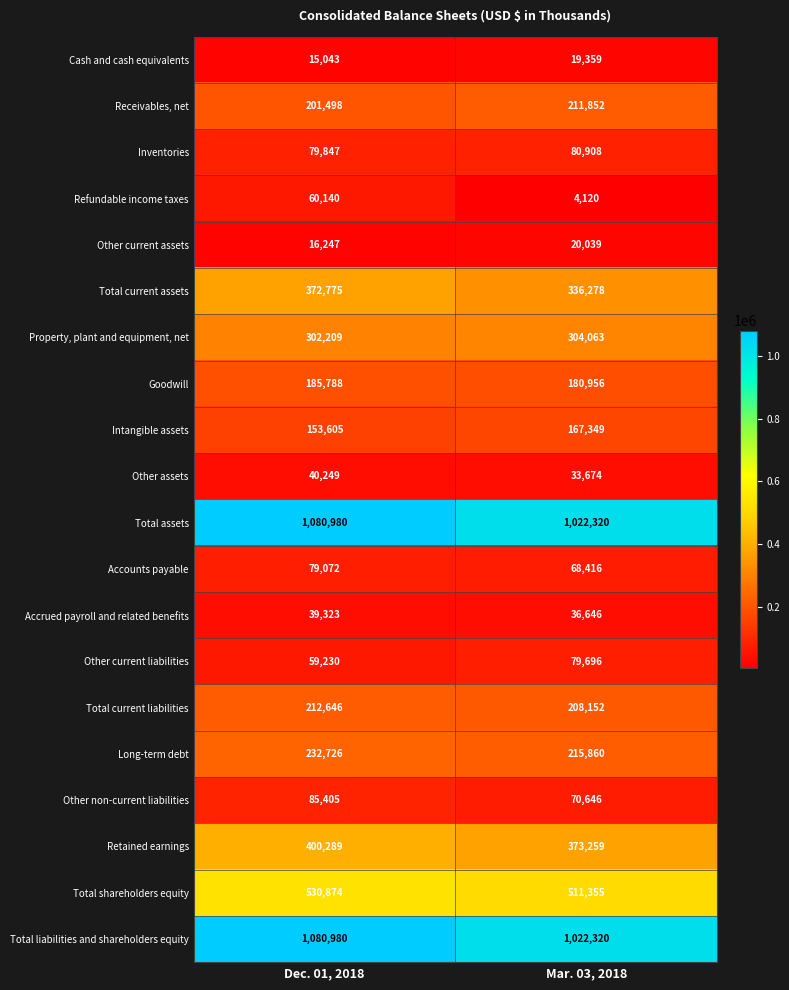

What is the spread (max minus min) of values at Mar. 03, 2018?

1018200